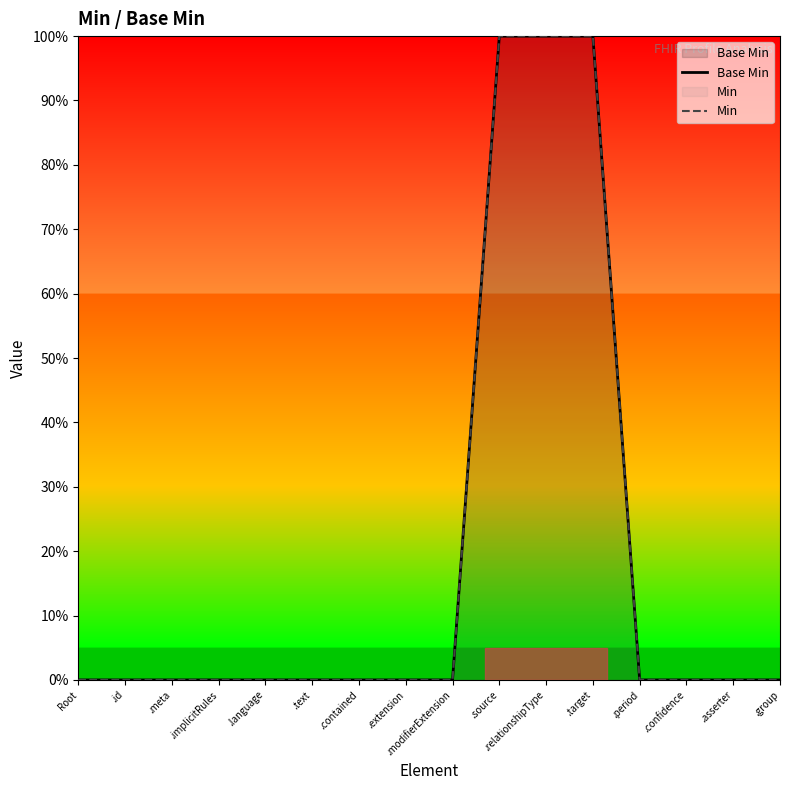

Which series has the largest range (max minus min)?

Base Min